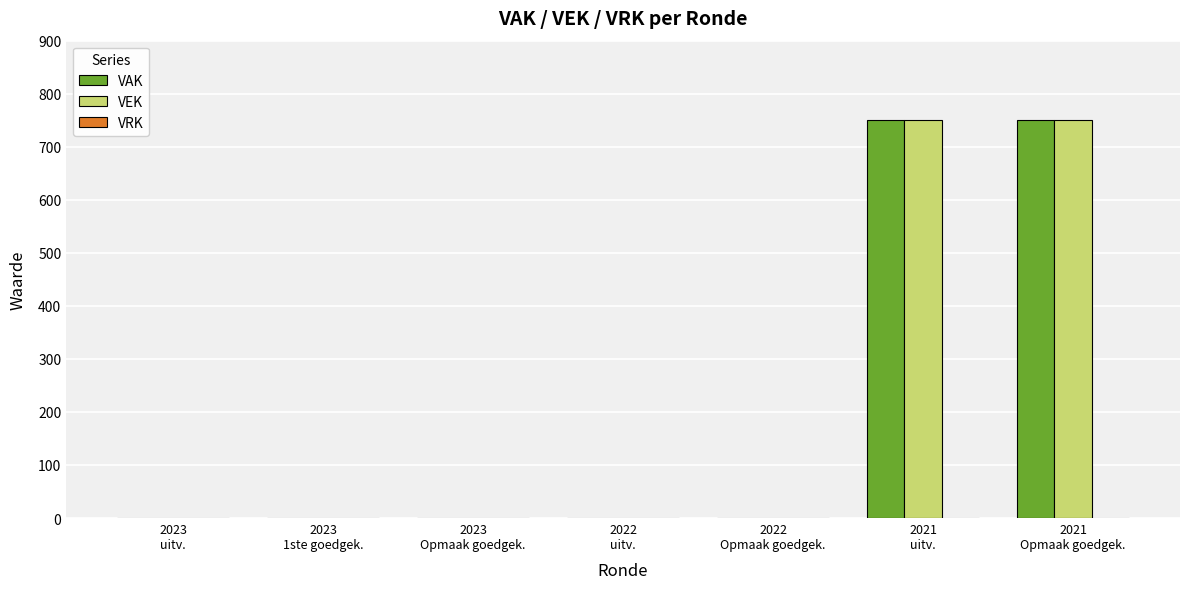

How many groups of bars are there?

7